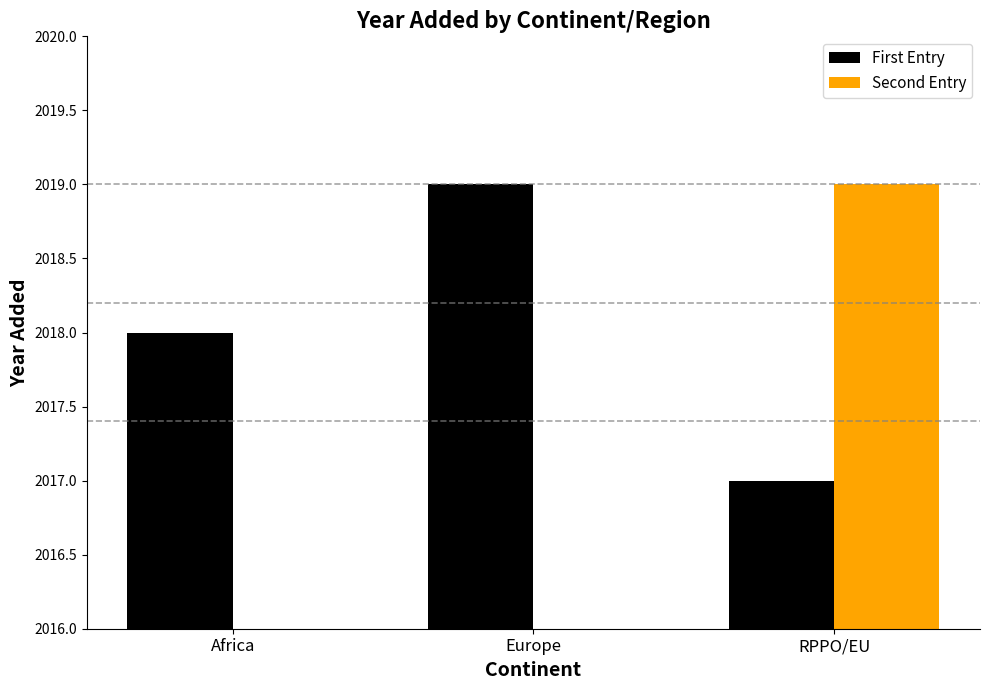

Which series has the largest total across all categories?

First Entry